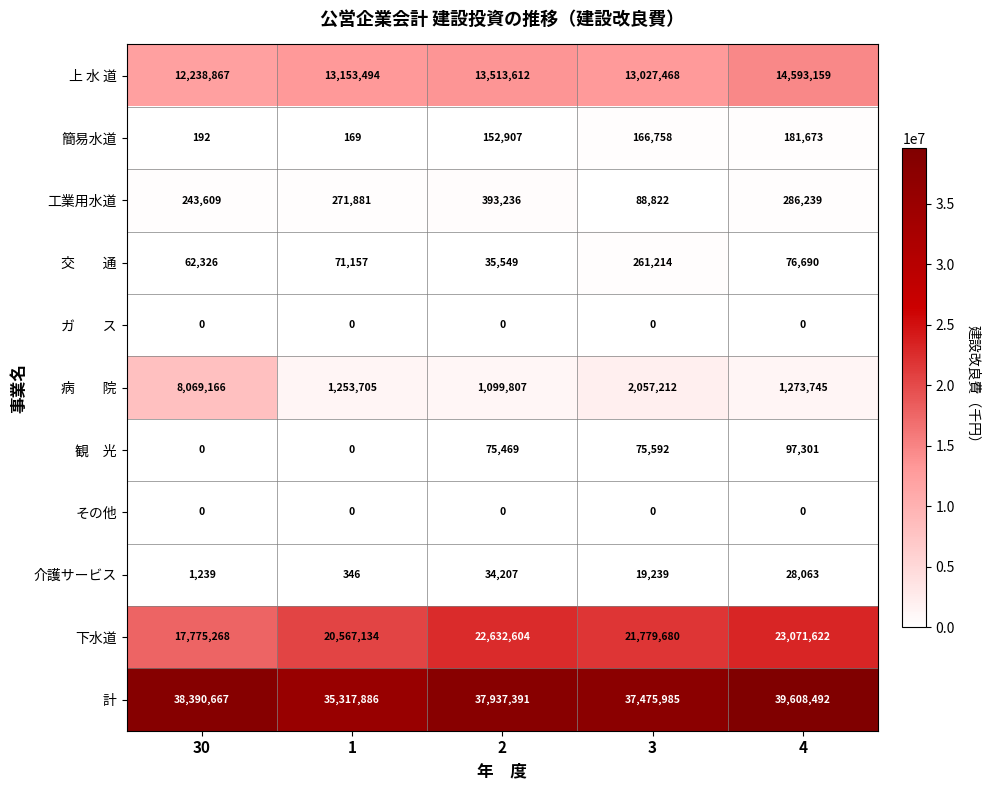

What is the difference between the maximum and second lowest values in the 工業用水道 series?

149627